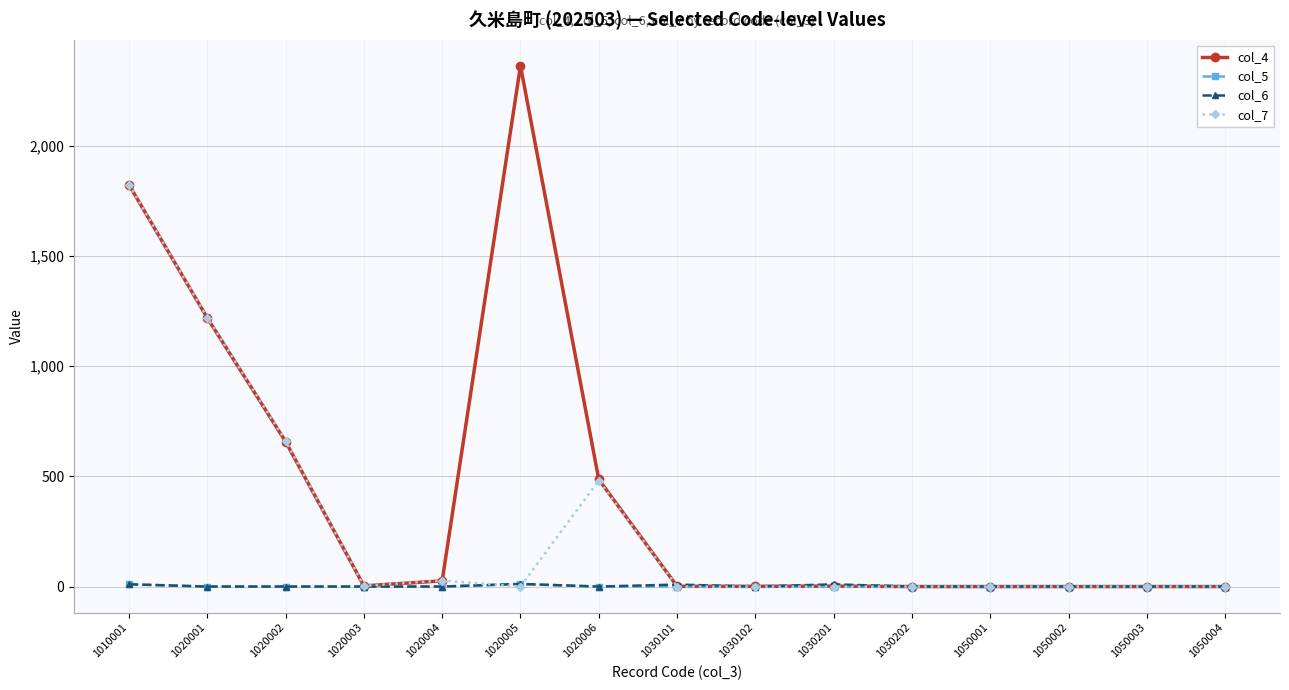

Which series has the largest range (max minus min)?

col_4